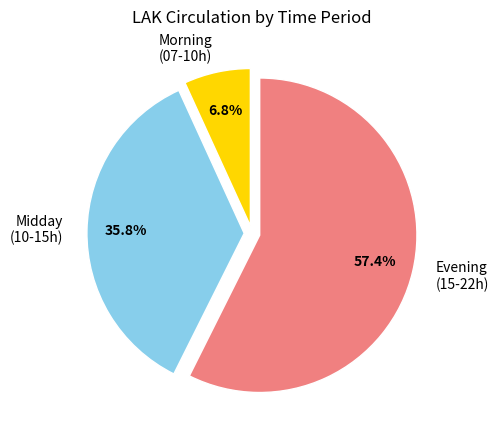

To the nearest percent, what is the average slice percentage?

33%